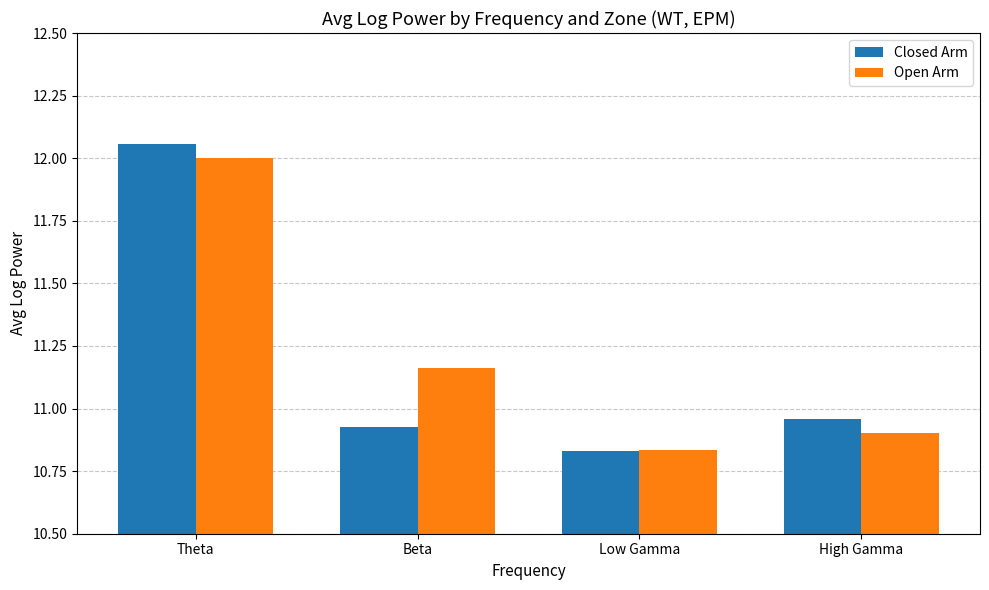

What is the sum of the Open Arm values at Theta and Beta?

23.2